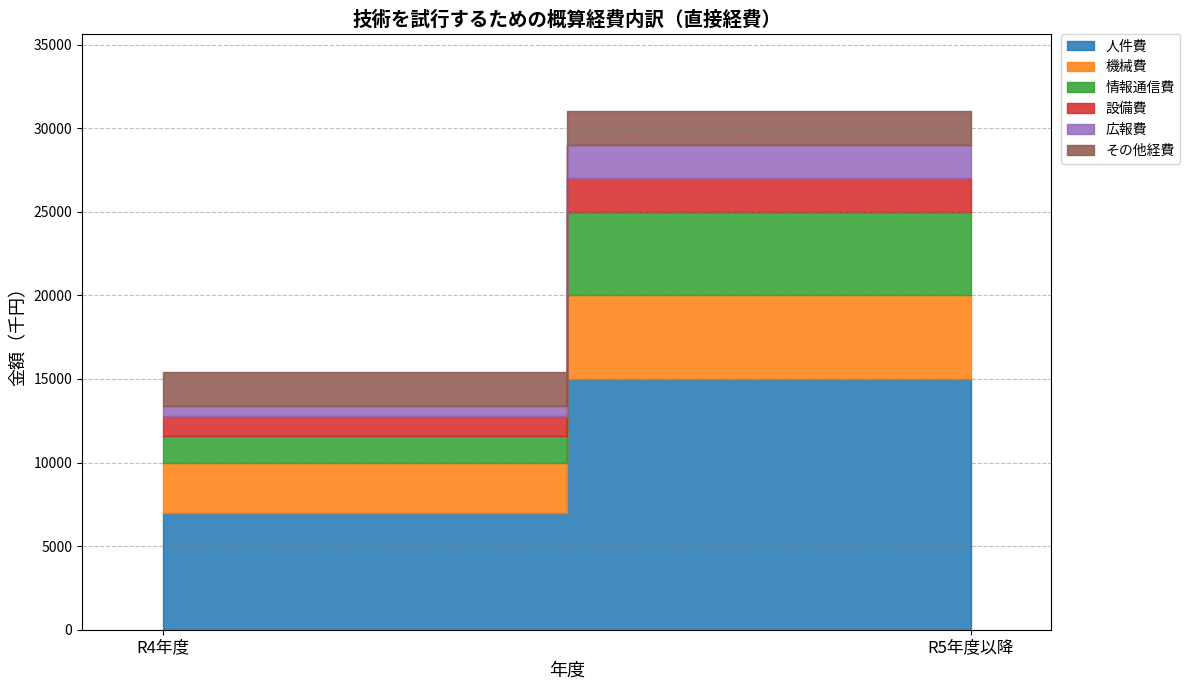

Rank the categories by 情報通信費 value from lowest to highest.

R4年度, R5年度以降